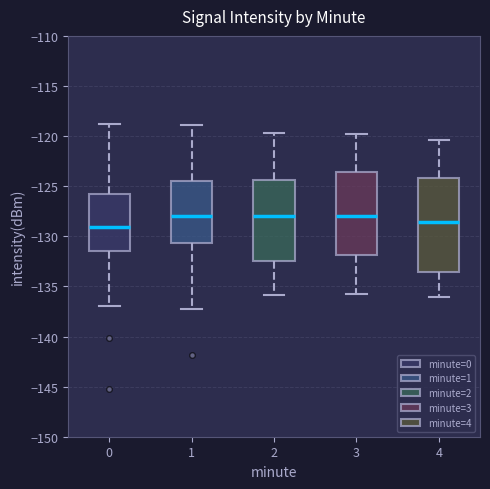

Reading left to right, read every box against the y-axis: the position of its median line, the range the box covers, and the ends of its whiskers. The values are not printed on the chart, so give them approximately, as read against the axis.

0: median -129.0, box -131.5 to -126.0, whiskers -137.0 to -119.0
1: median -128.0, box -130.5 to -124.5, whiskers -137.0 to -119.0
2: median -128.0, box -132.5 to -124.5, whiskers -136.0 to -119.5
3: median -128.0, box -132.0 to -123.5, whiskers -136.0 to -120.0
4: median -128.5, box -133.5 to -124.0, whiskers -136.0 to -120.5